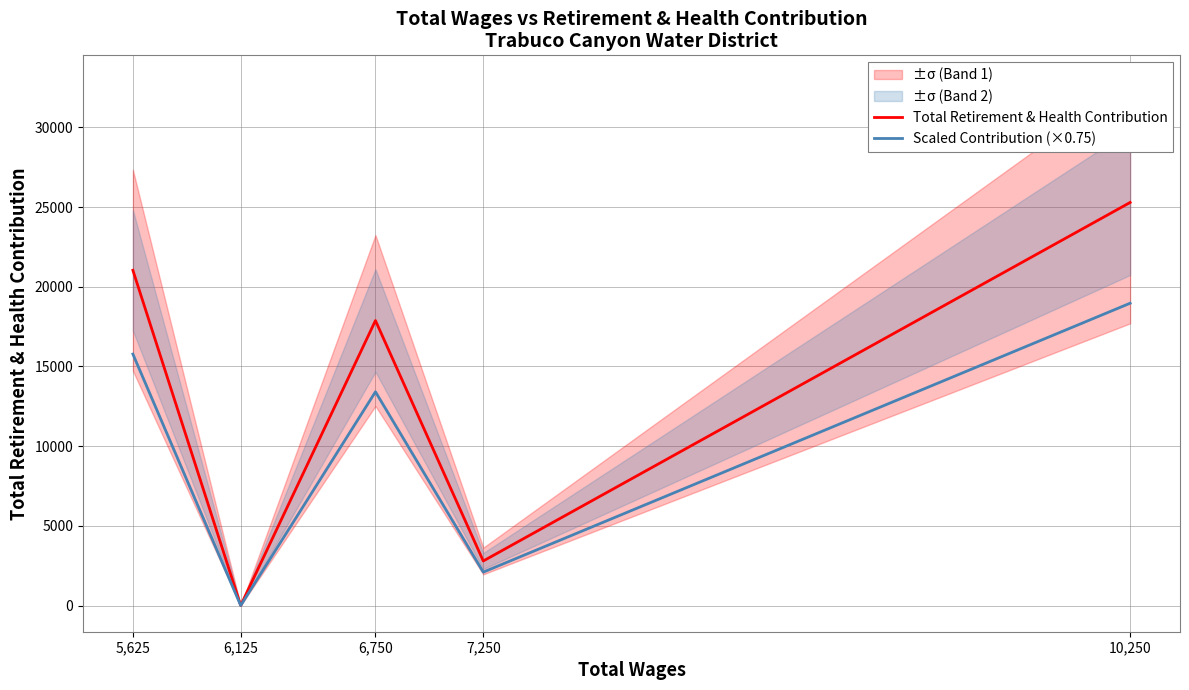

Which series has the largest range (max minus min)?

Total Retirement & Health Contribution